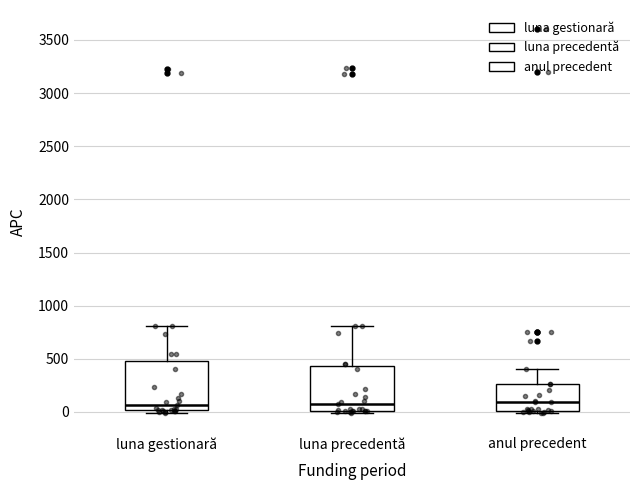

Reading left to right, transcribe this box plot: for each box, give where its median line is, the range the box spans, and where its two whiskers end, as read against the y-axis. The values are not printed on the chart, so give them approximately, as read against the axis.

luna gestionară: median 50, box 0 to 500, whiskers 0 (just below the box's lower edge) to 800
luna precedentă: median 50, box 0 to 450, whiskers 0 (just below the box's lower edge) to 800
anul precedent: median 100, box 0 to 250, whiskers 0 (just below the box's lower edge) to 400